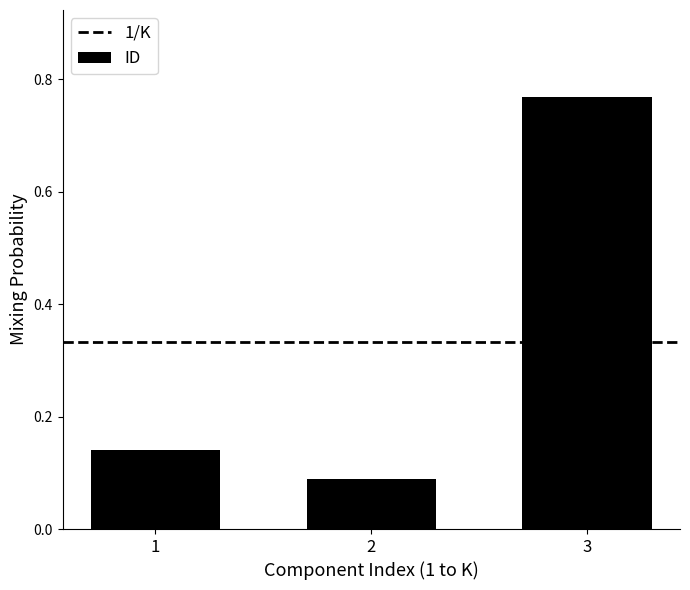

At which category does the chart reach its minimum across all series?

2